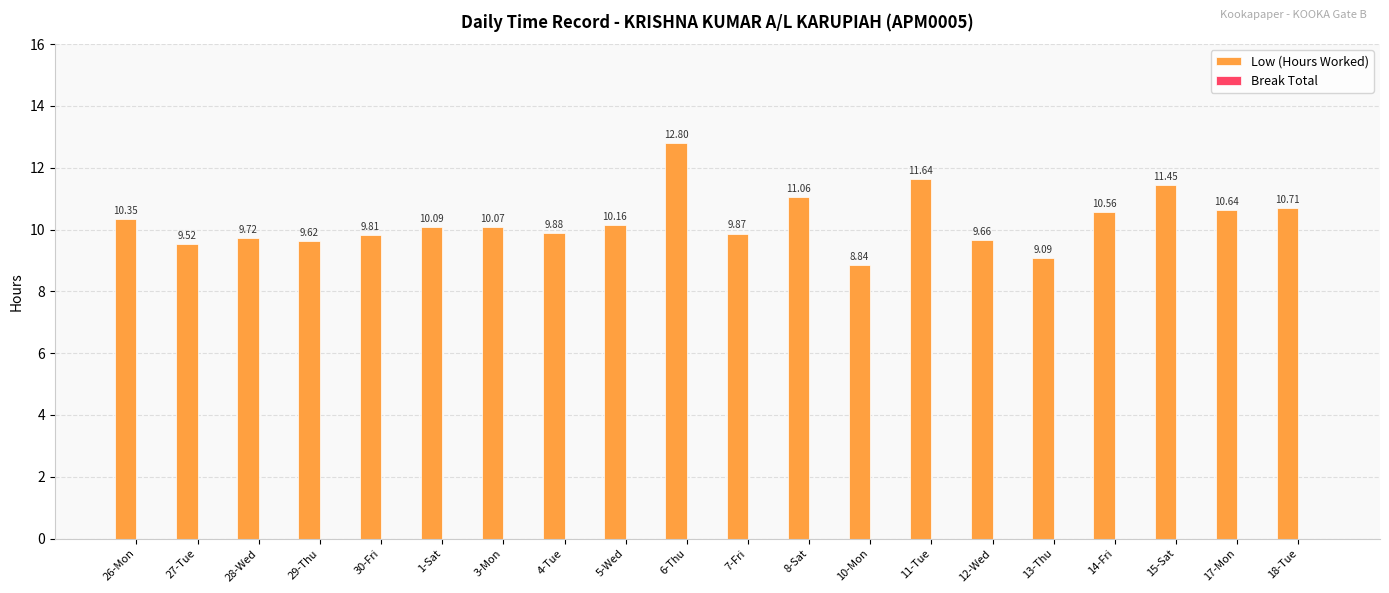

Count the number of categories in the chart.

20